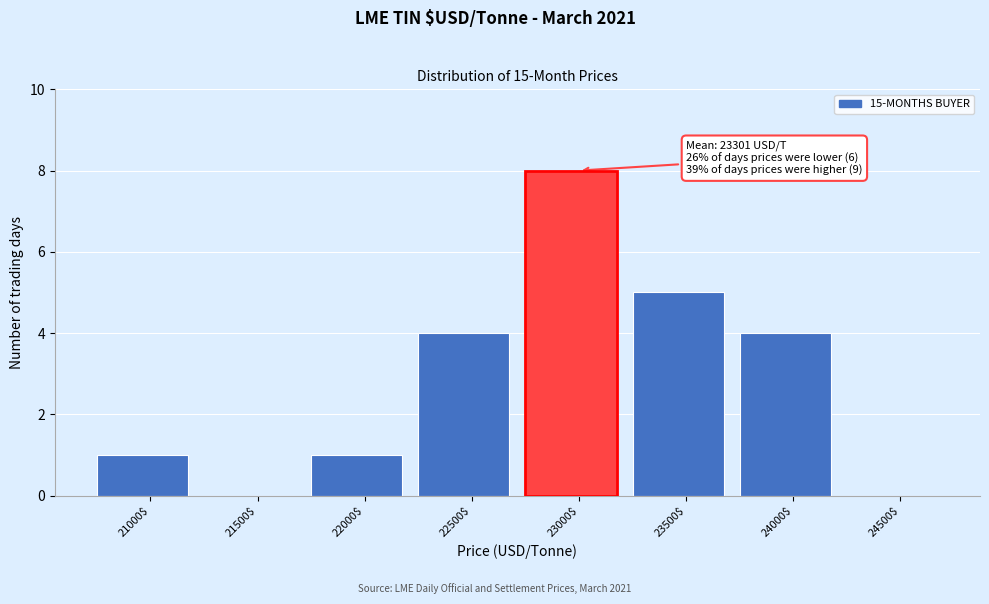

Is it true that the value at 22000$ is 2?

False